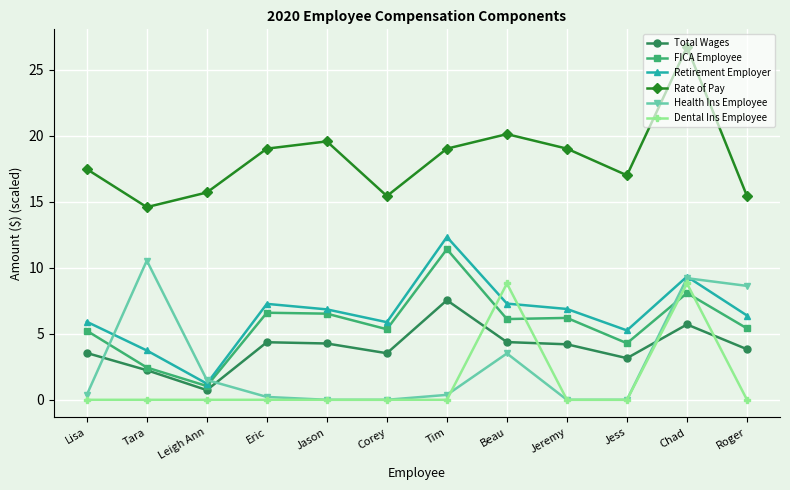

Where is the first local minimum for Rate of Pay?

Tara